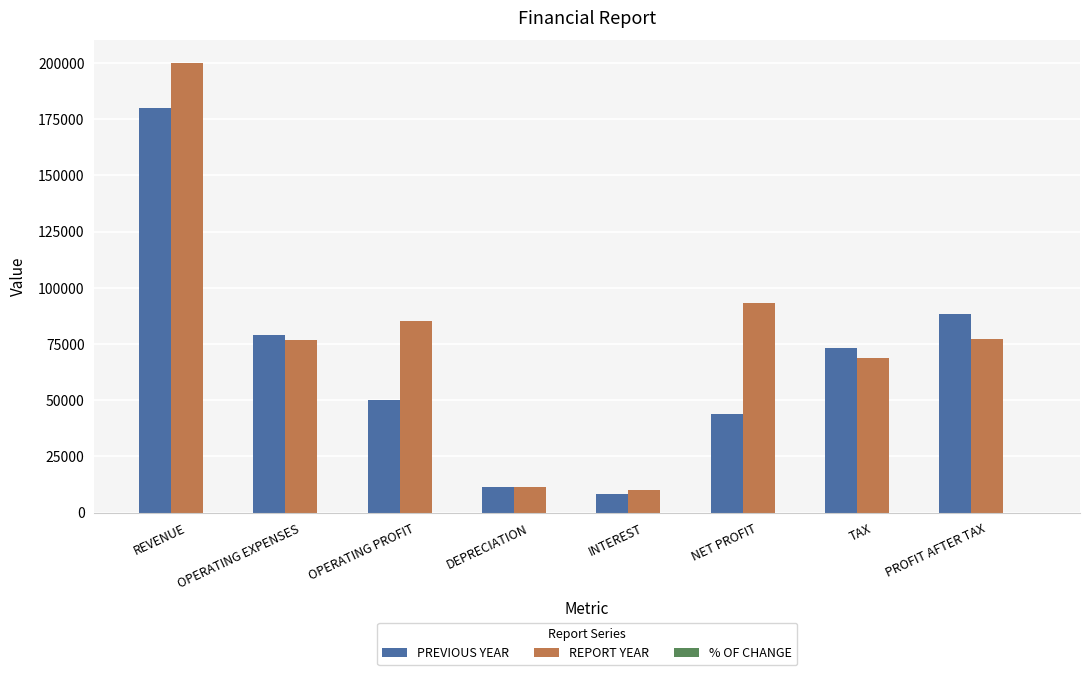

Between INTEREST and NET PROFIT, which series saw the biggest shift?

REPORT YEAR